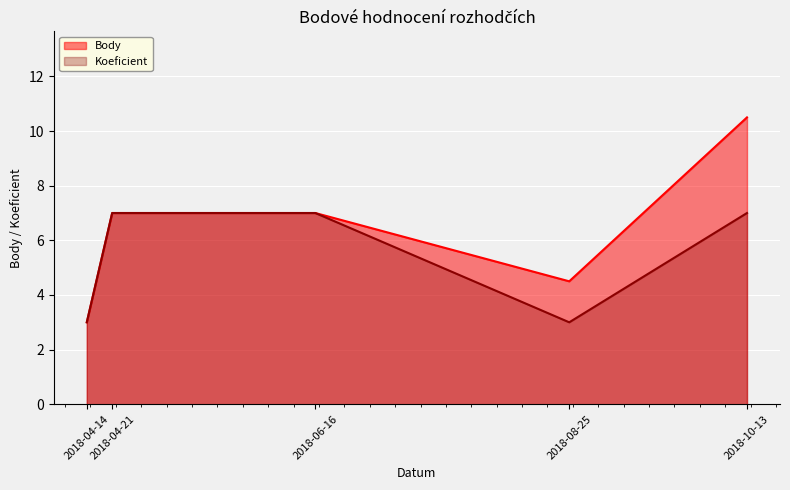

True or false: Koeficient and Body cross at least once.

False